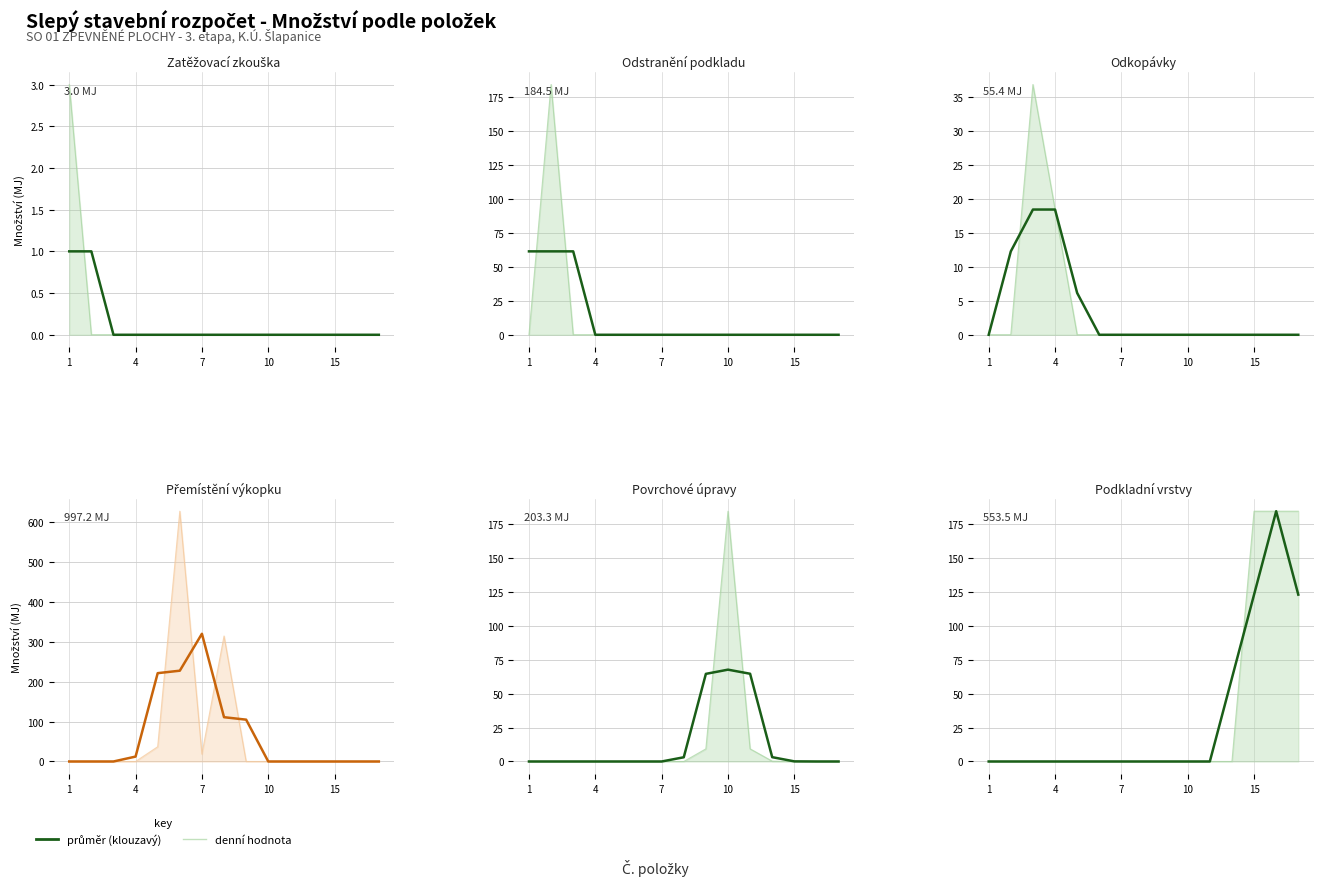

Which has a higher value, 15 or 7?

15